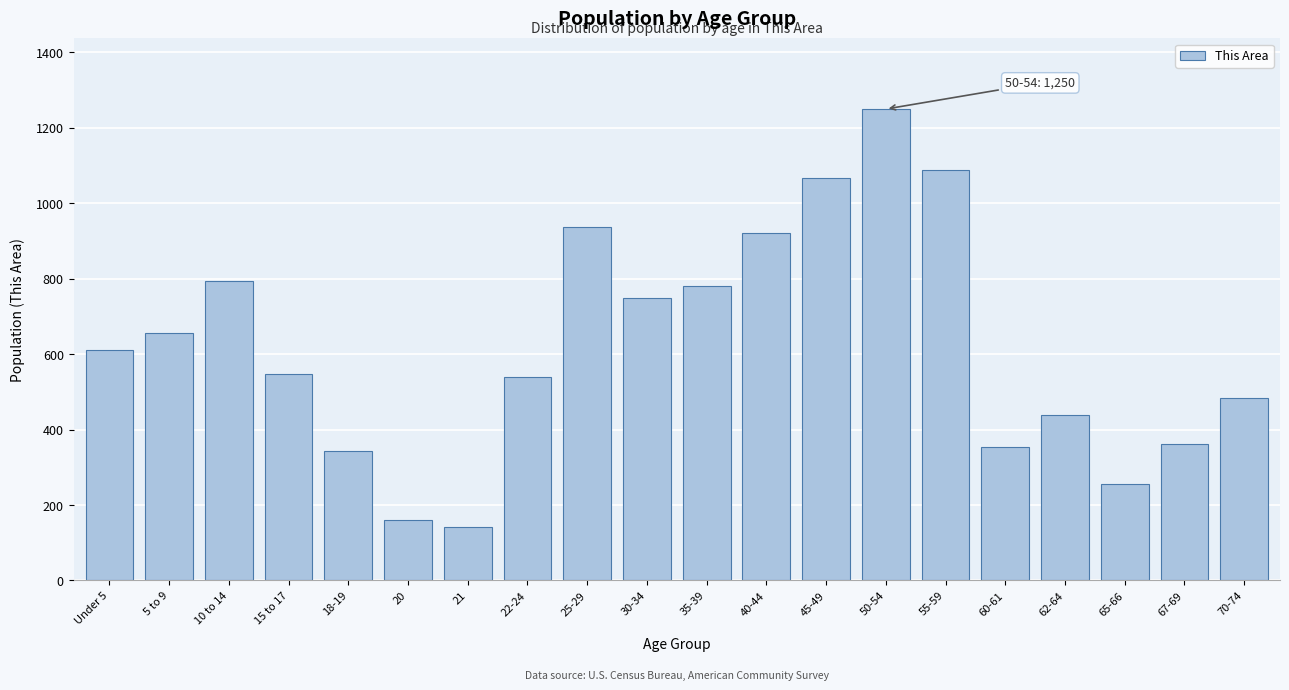

Reading left to right, list all the values displayed in this chart.

611	656	794	548	342	159	142	540	937	748	780	921	1066	1250	1089	354	439	255	363	484